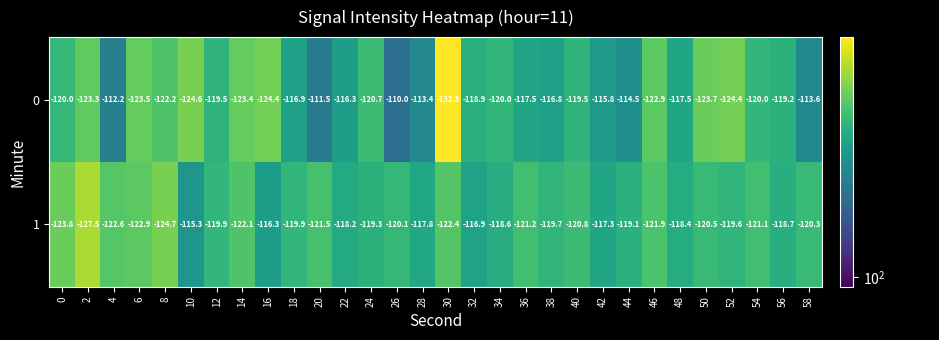

Which category has the highest value across all series?

26